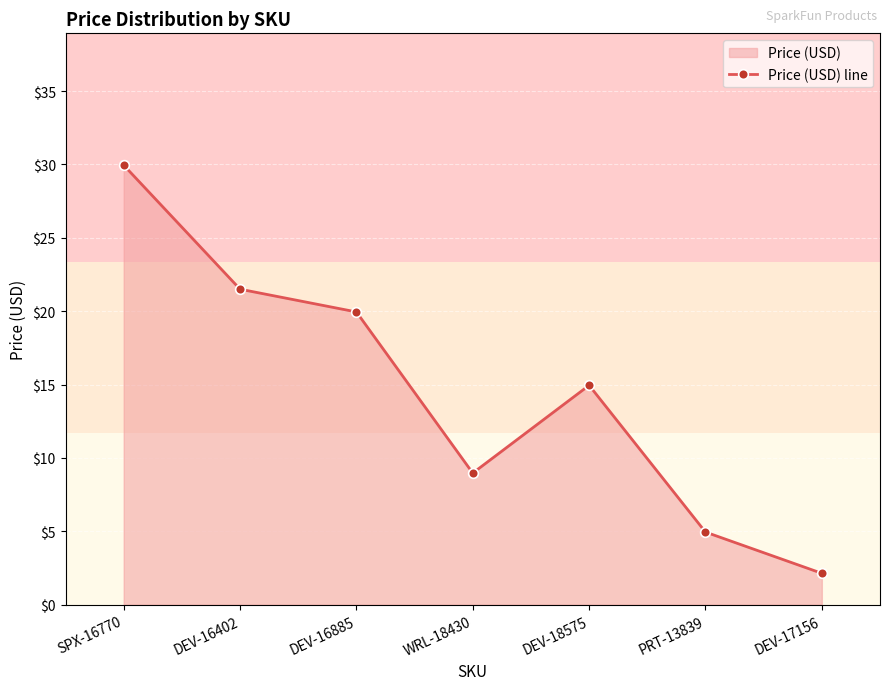

Which category has the lowest value across all series?

DEV-17156